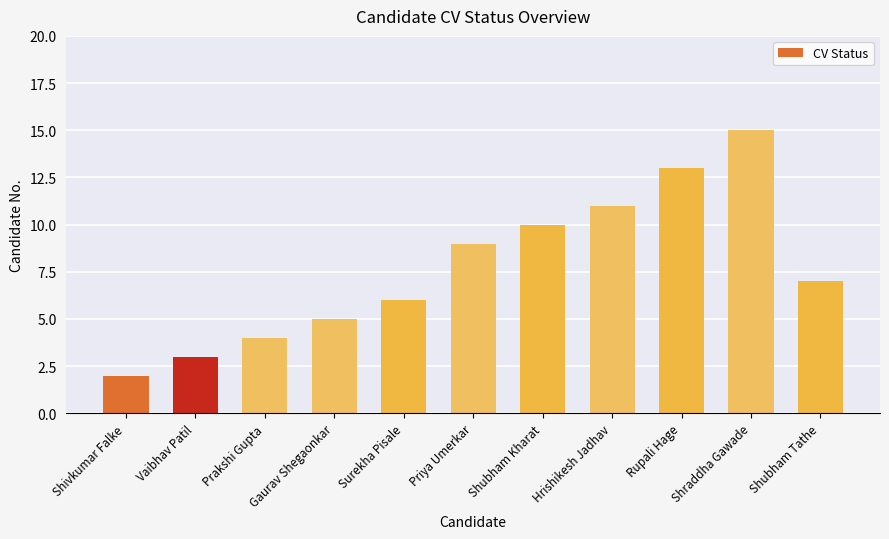

At which category does the chart reach its minimum across all series?

Shivkumar Falke